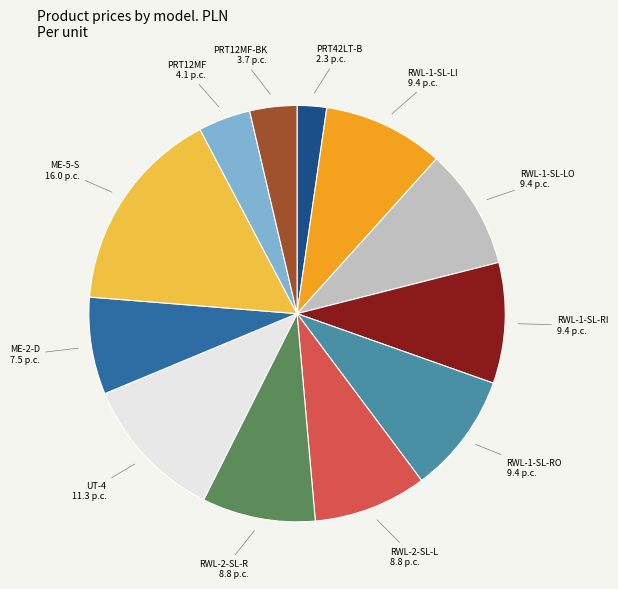

True or false: RWL-1-SL-LO 9.4 p.c. accounts for 9% of the total.

True